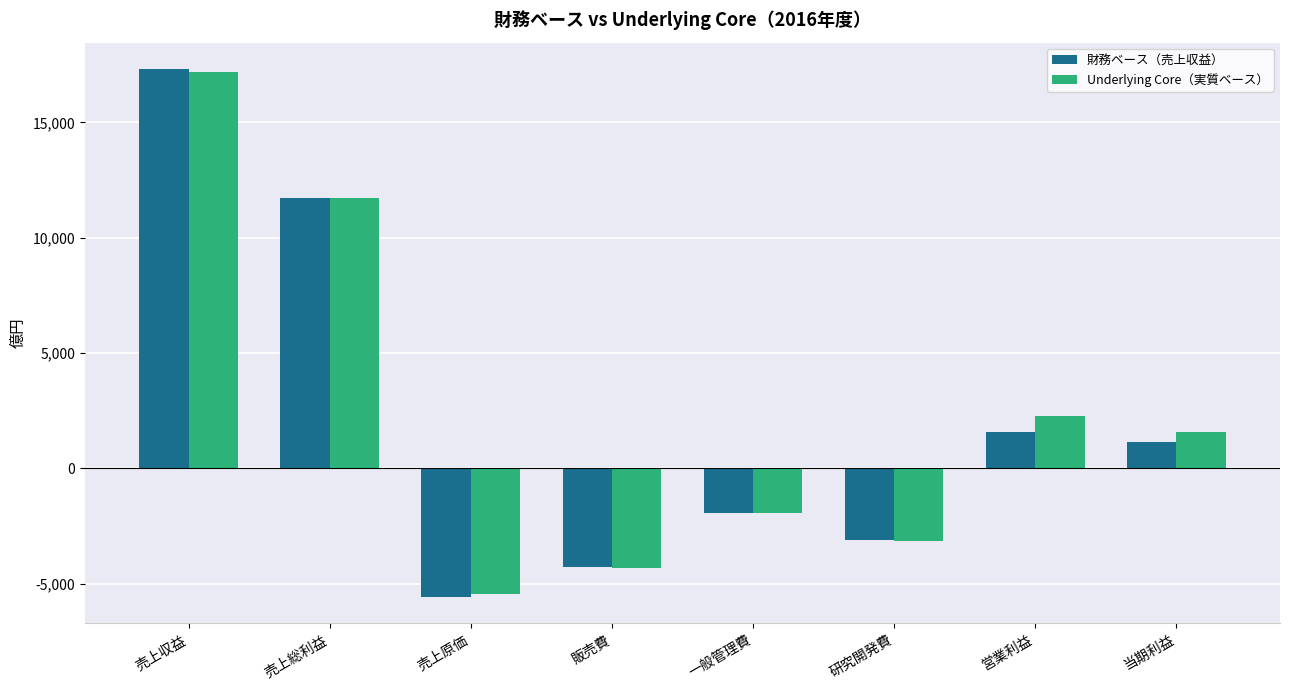

How many data points does each series have?

8